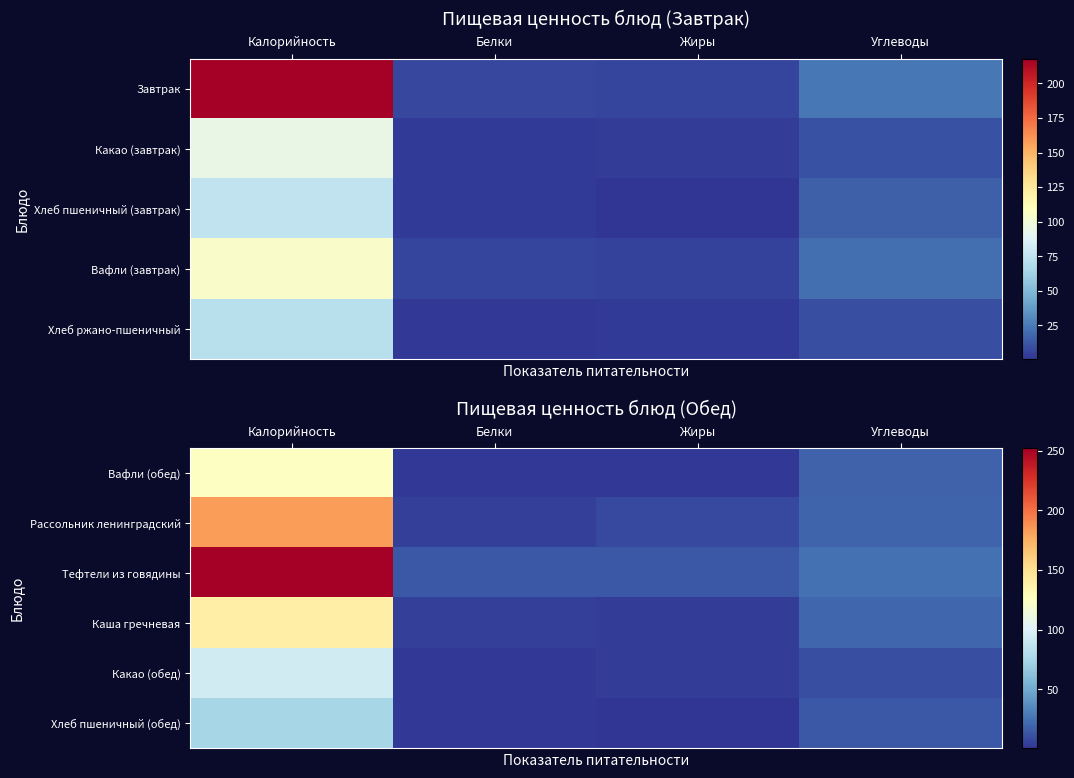

At which category does the chart reach its minimum across all series?

Жиры